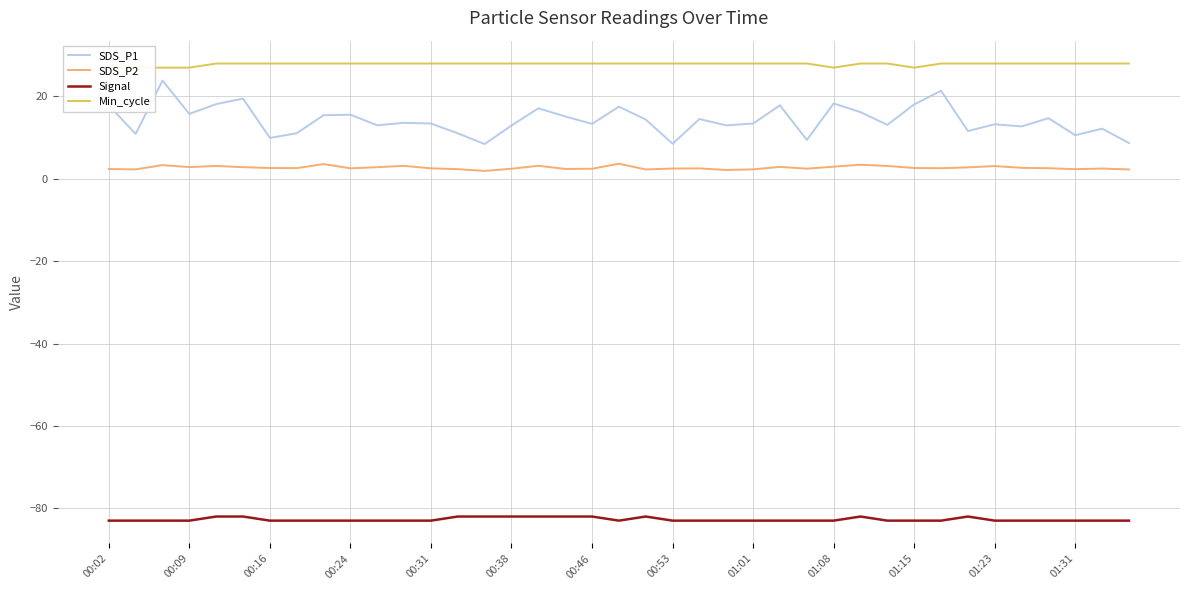

True or false: Signal and SDS_P2 intersect in this chart.

False